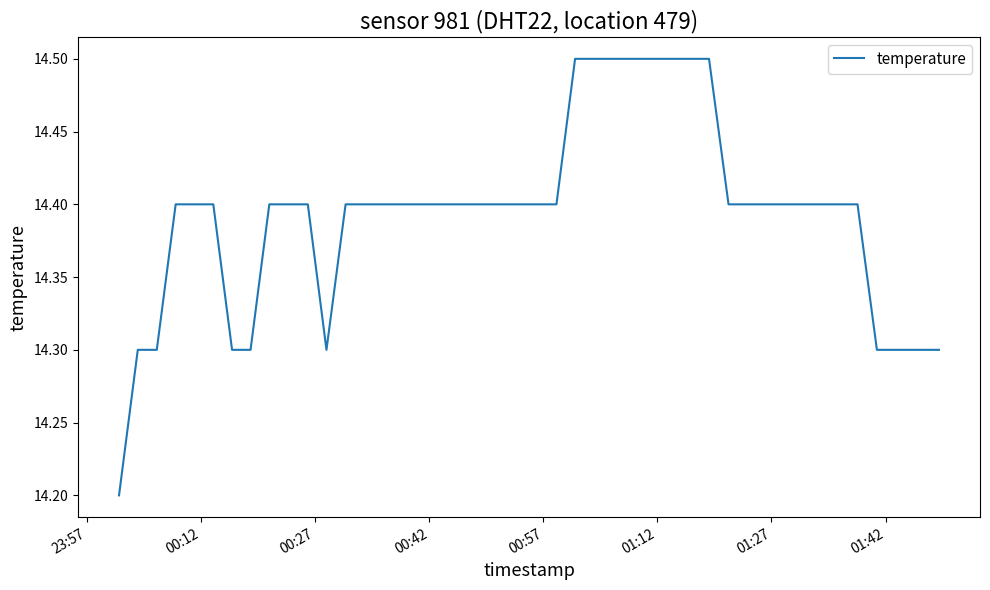

What is the greatest value displayed?

14.5